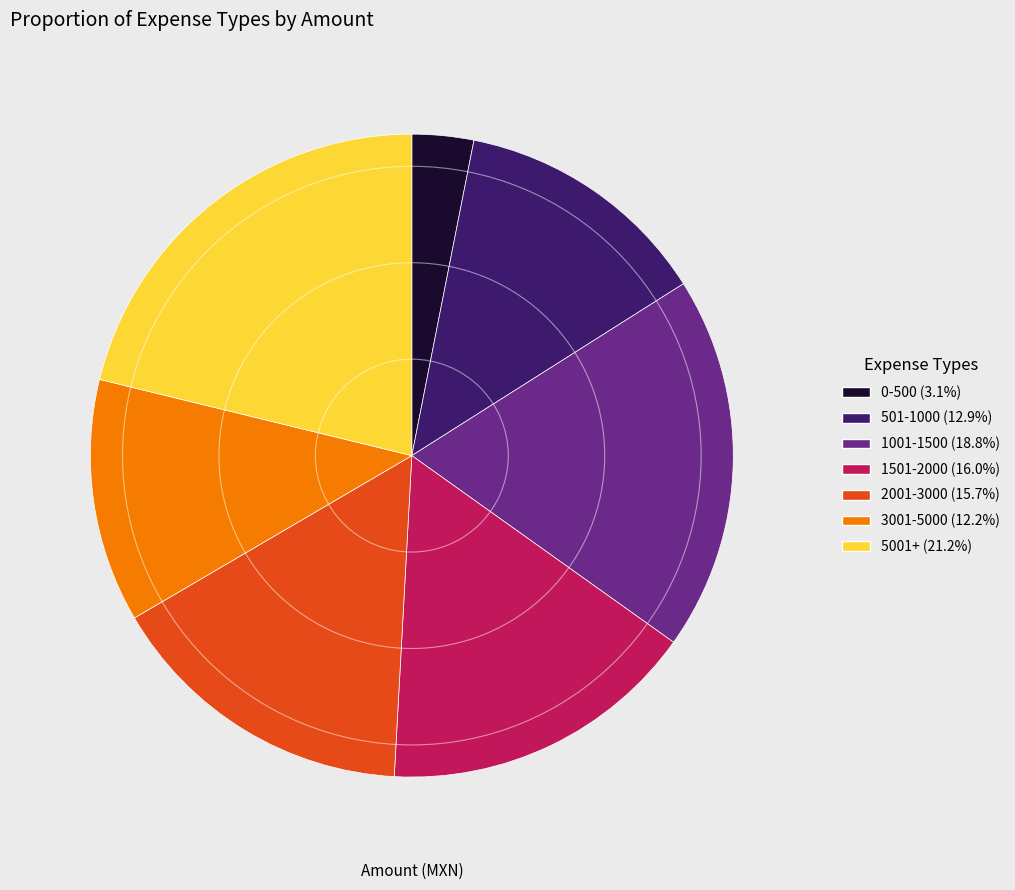

How many slices are in this pie chart?

7